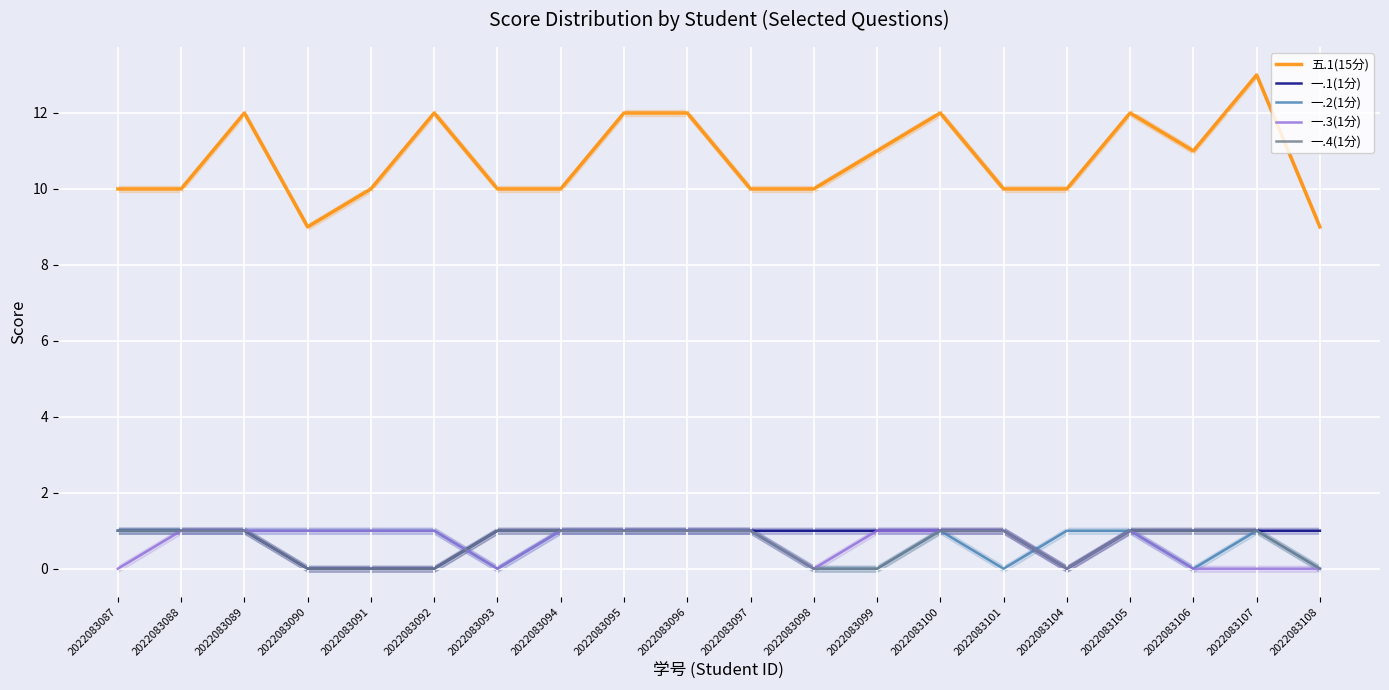

Where is the first local minimum for 一.1(1分)?

2022083104